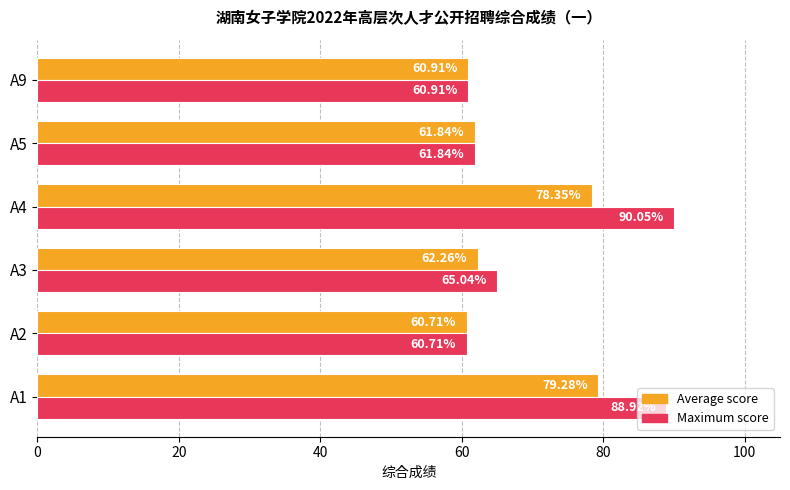

Which series changed the most between A4 and A9?

Maximum score